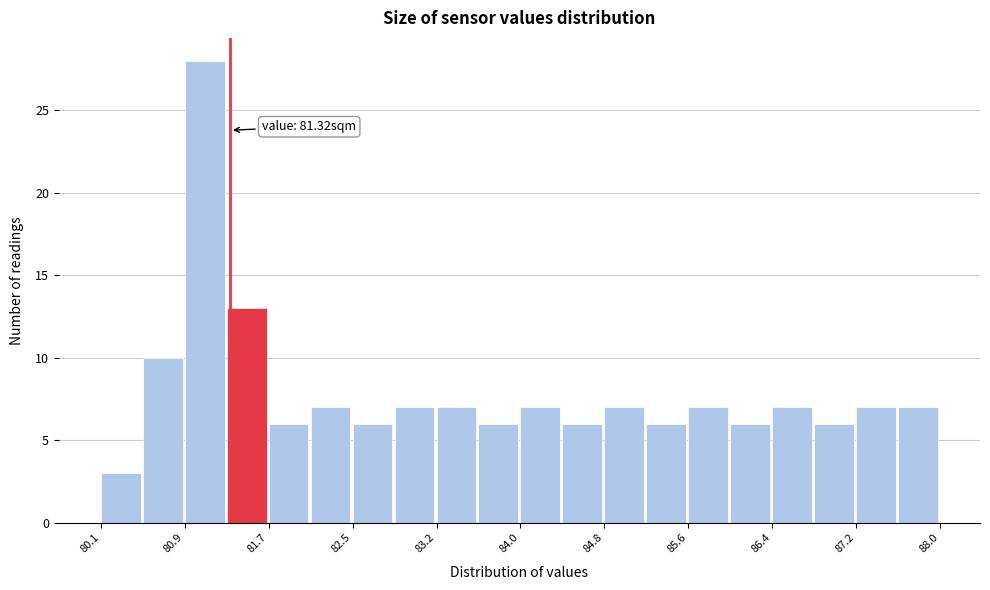

Read against the x-axis, roughly where is the centre of the tallest bar?

81.1